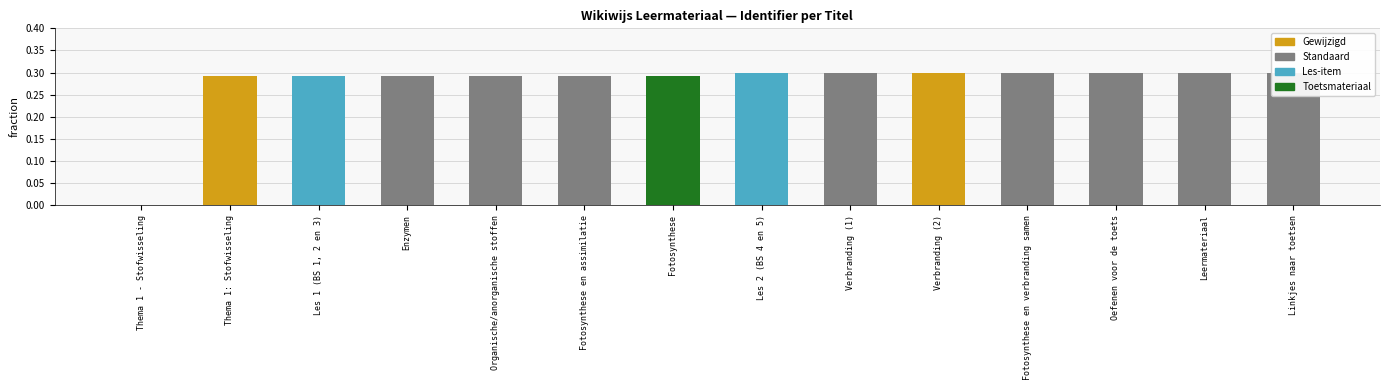

The chart shows a value of 0.3 at Organische/anorganische stoffen. True or false?

True